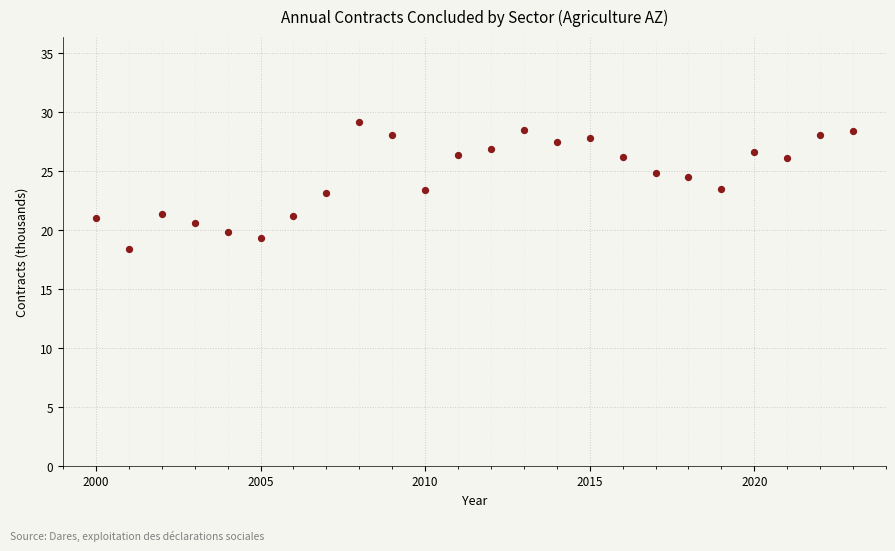

What is the range of Y values (max minus min)?

10.7